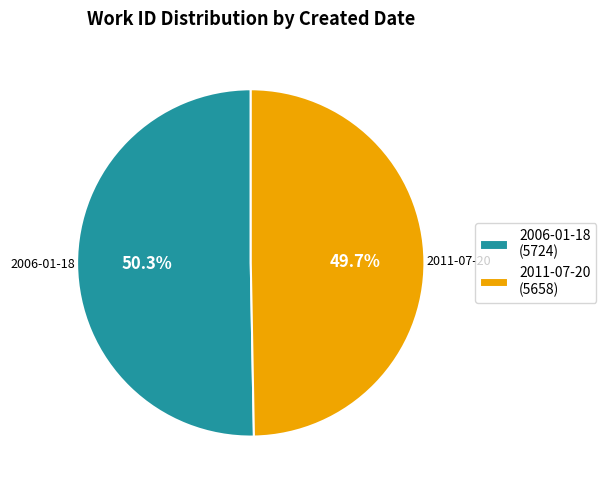

Is it true that 2006-01-18 is 60% of the pie?

False